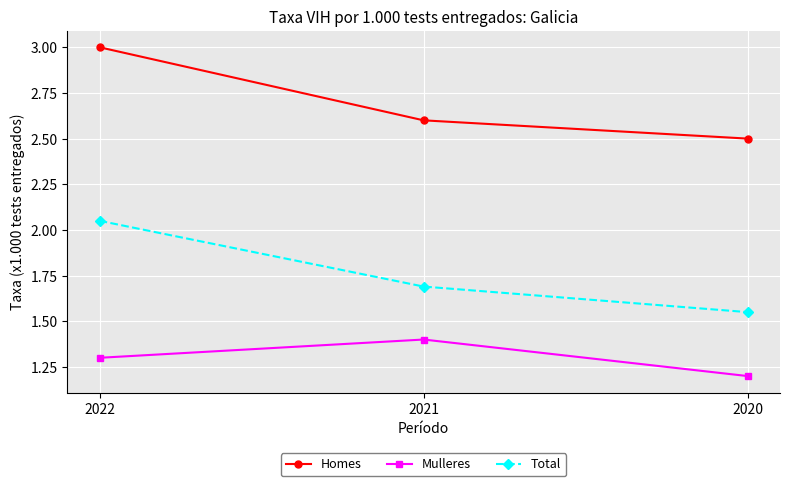

What is the value of the Homes point at the 1st from the left?

3.0